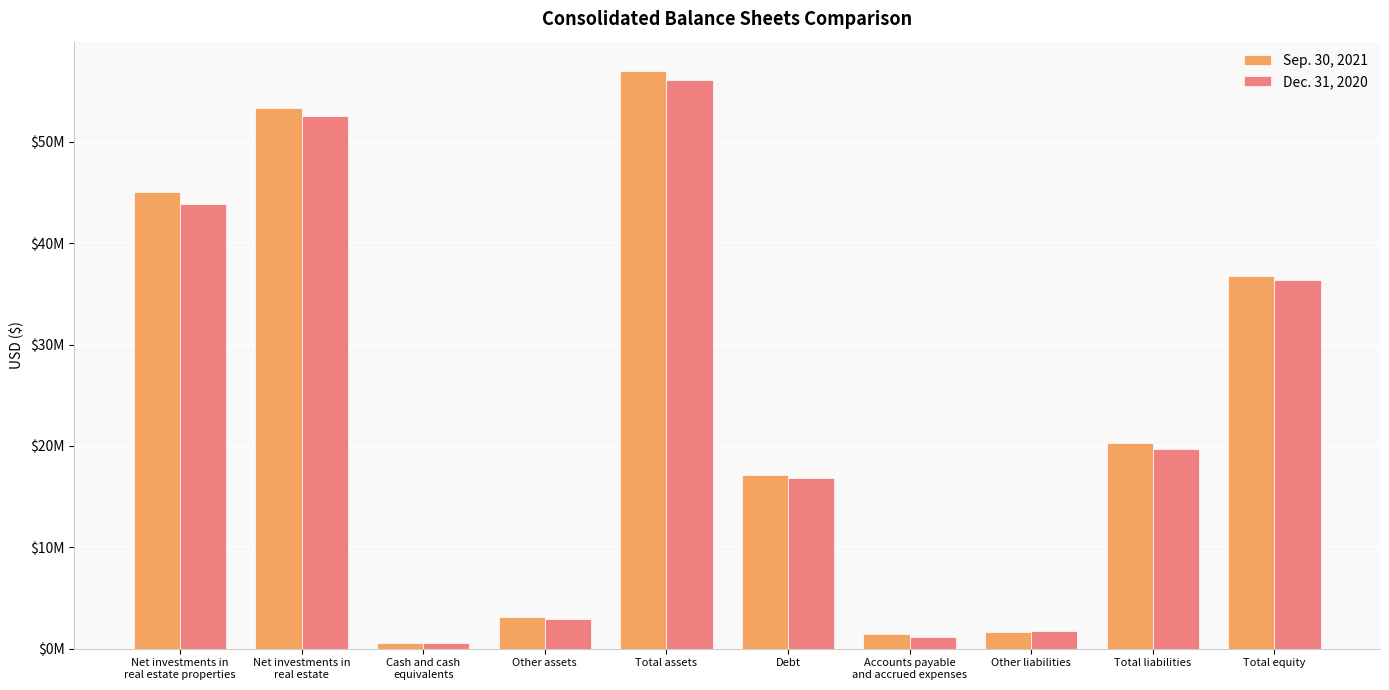

What are all the series names shown in the legend?

Sep. 30, 2021, Dec. 31, 2020